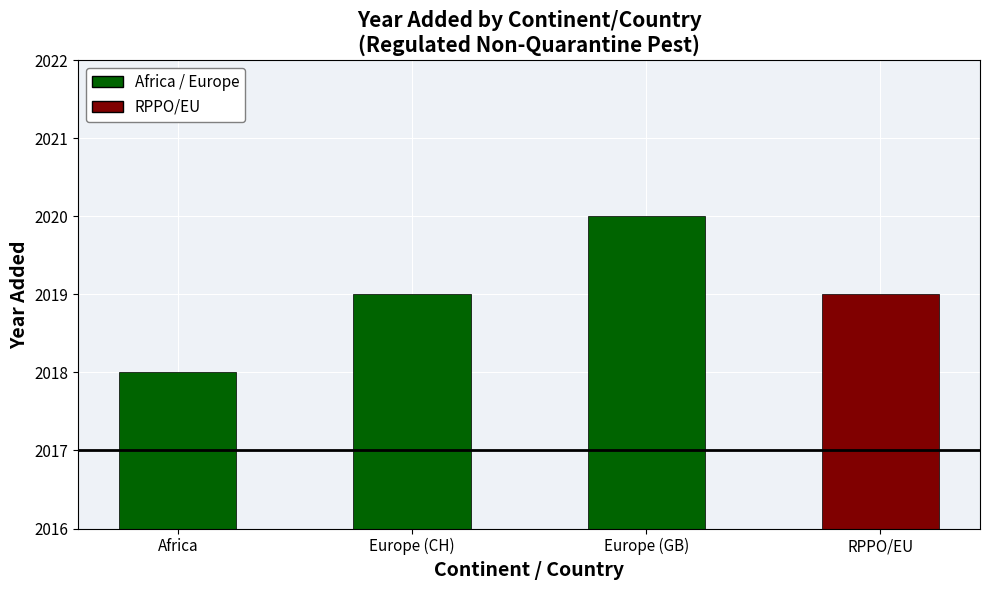

What is the difference between the values at Europe (CH) and Europe (GB)?

1